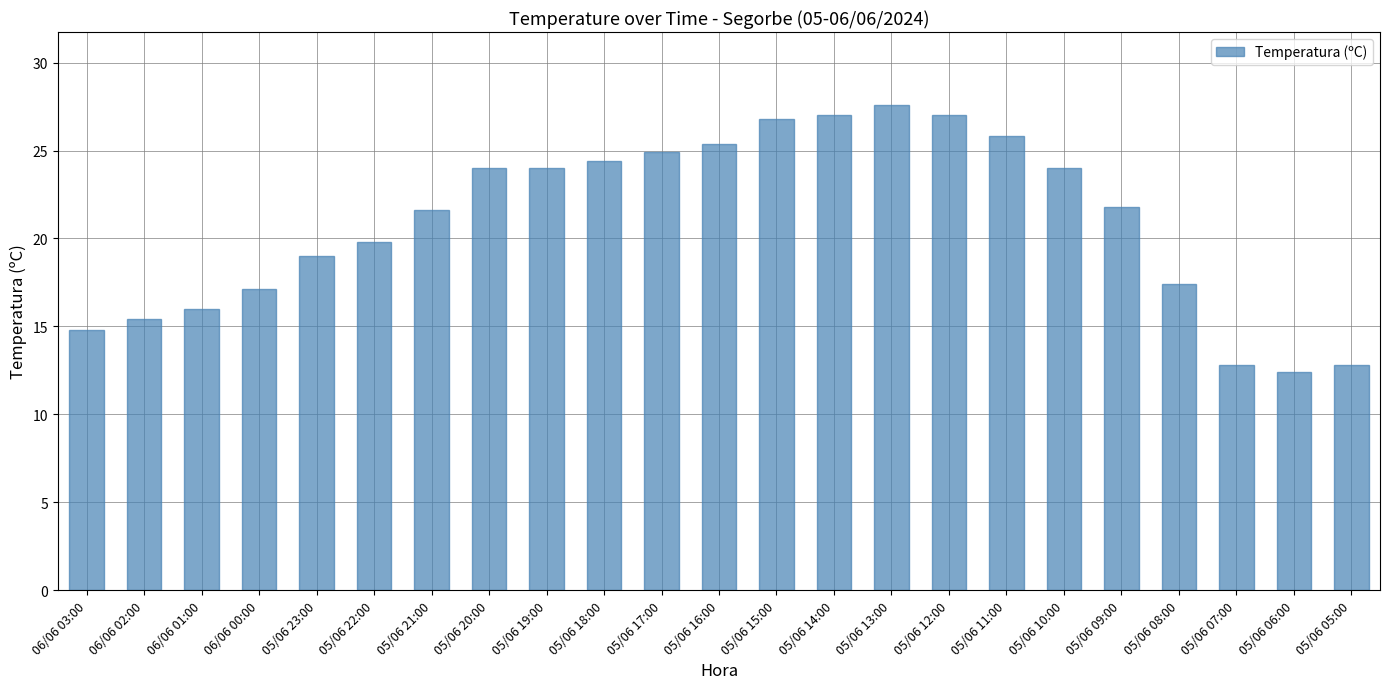

The chart shows a value of 40.9 at 05/06 18:00. True or false?

False